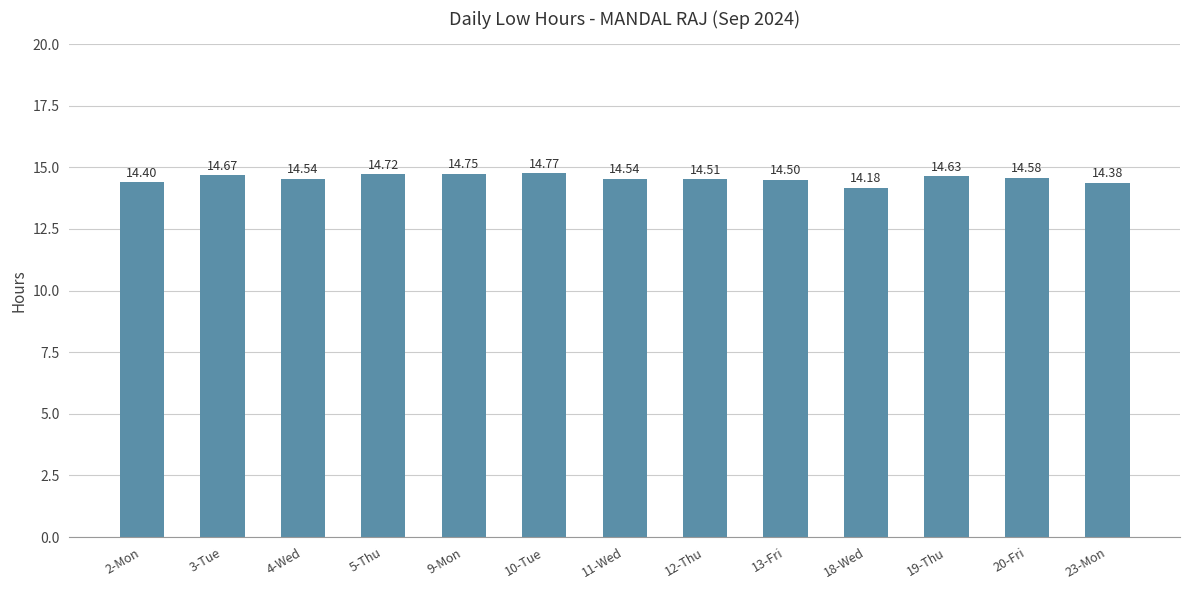

What is the difference between the values at 18-Wed and 3-Tue?

0.5